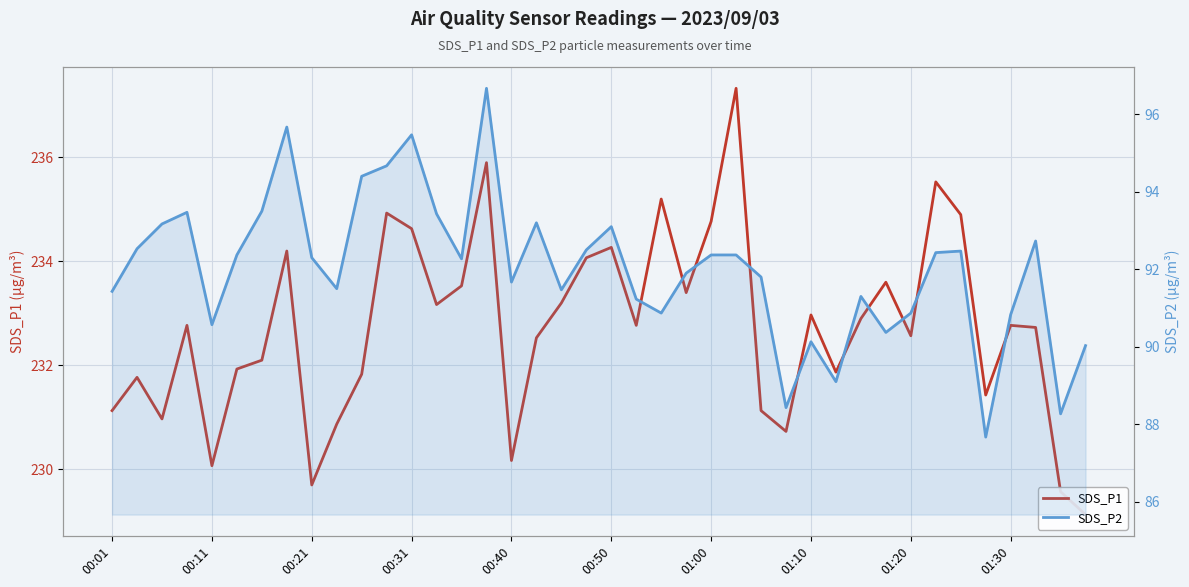

At which category is the sum across all series the highest?

15